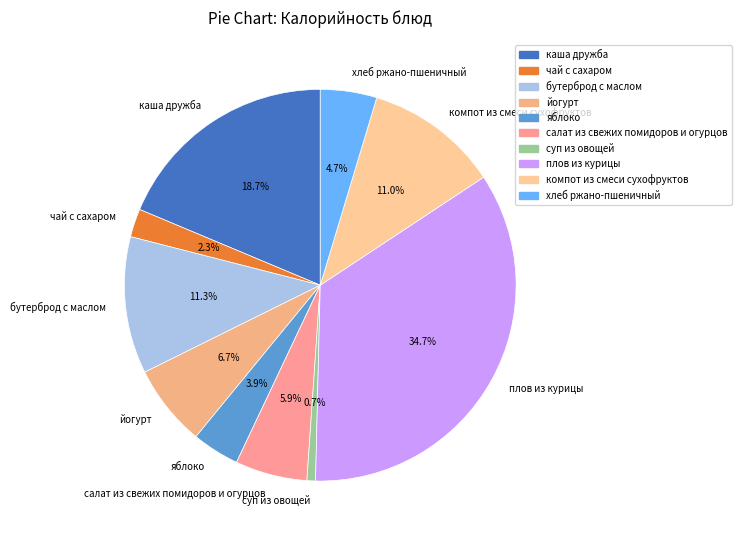

Is there a majority slice in this chart?

No